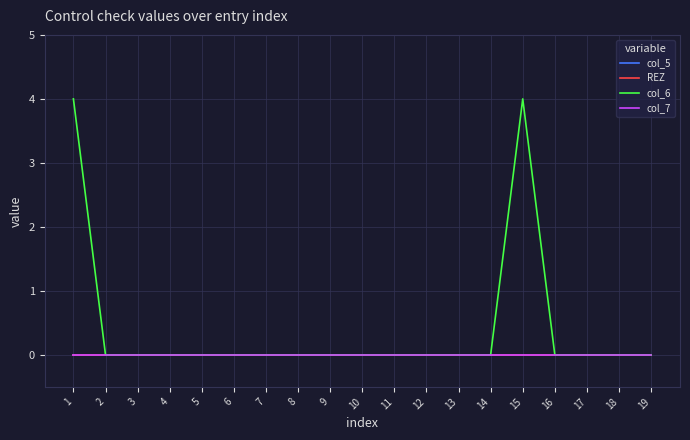

The col_6 series shows 3 at 17. True or false?

False